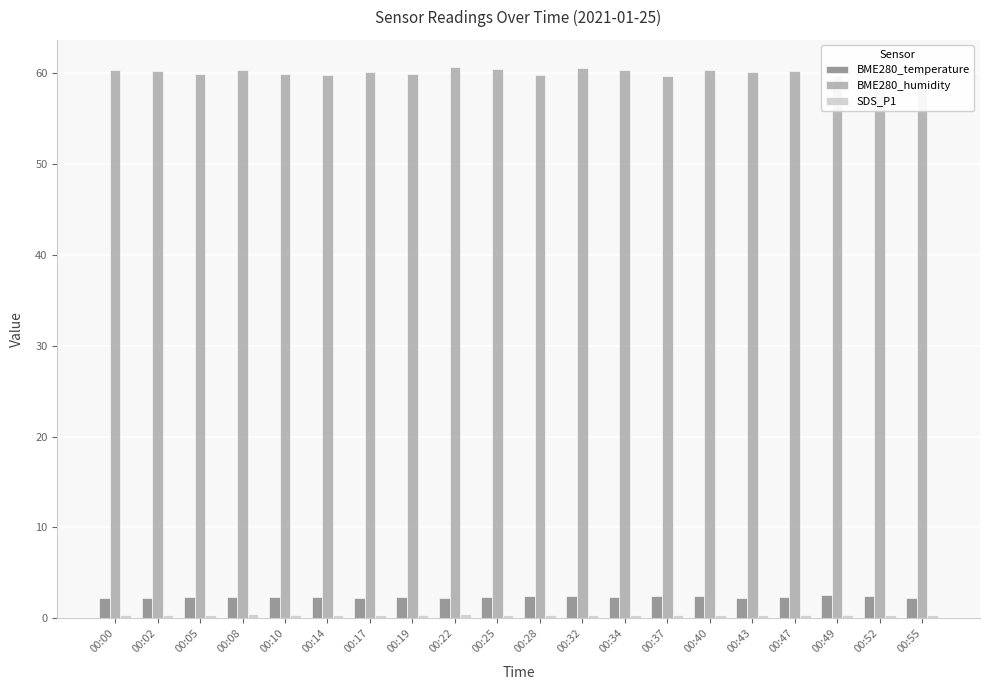

At how many categories does at least one series exceed 33?

20